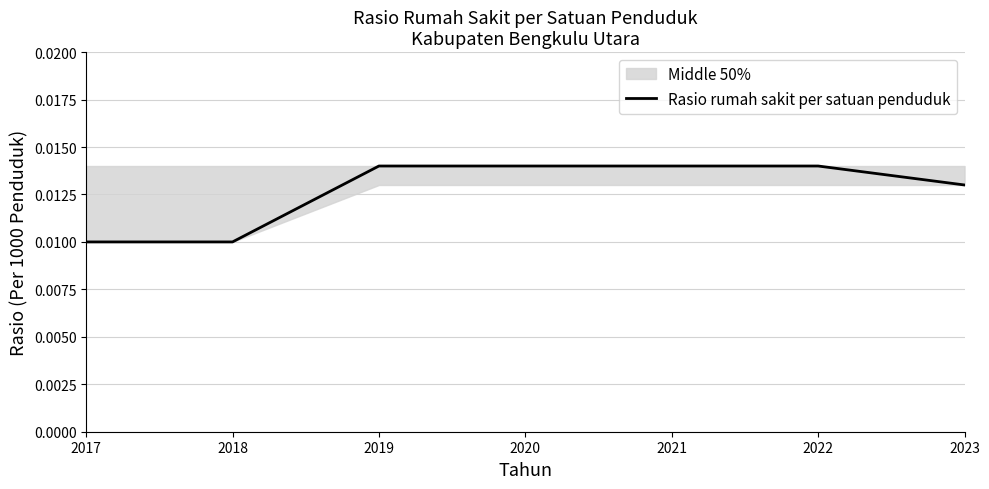

Rank the categories by value from highest to lowest.

2019, 2020, 2021, 2022, 2023, 2017, 2018